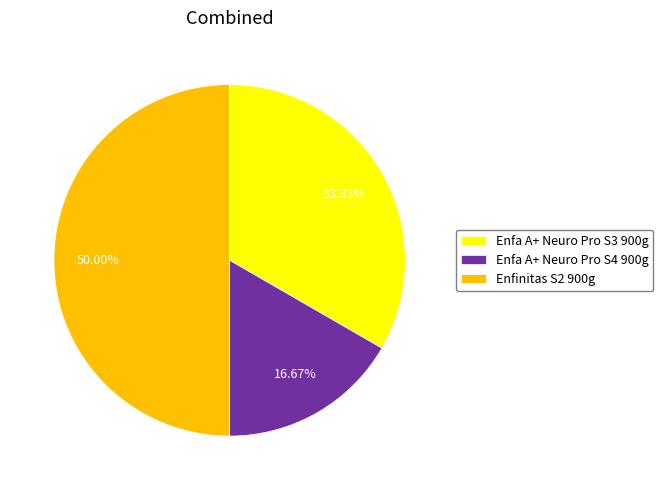

Does Enfa A+ Neuro Pro S4 900g represent more than half of the total?

No